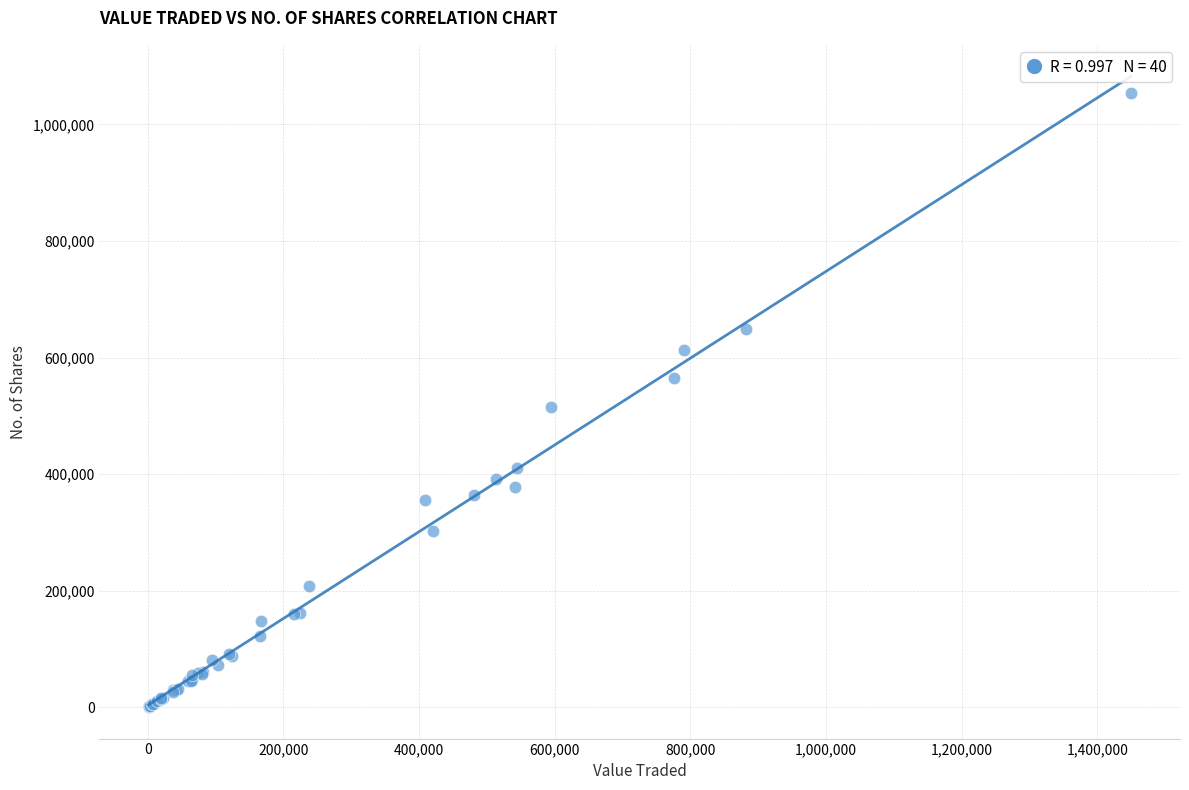

What Y value in the scatter plot is closest to 527196?

515174